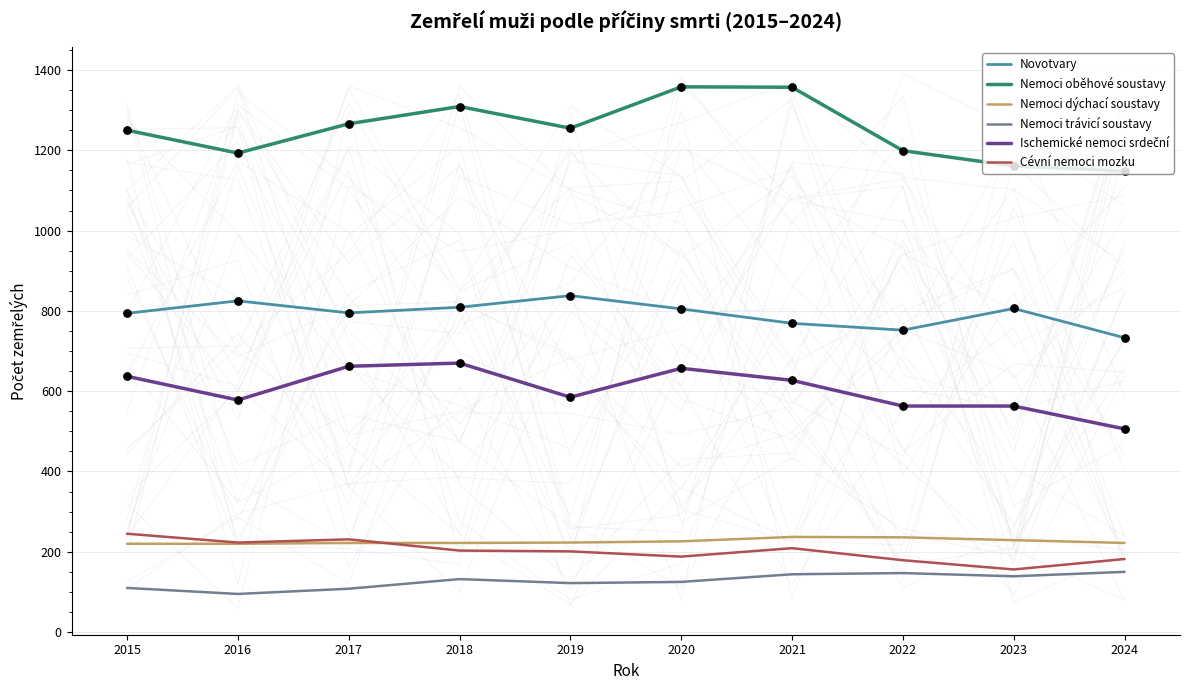

Which series contains the highest Y value?

Nemoci oběhové soustavy